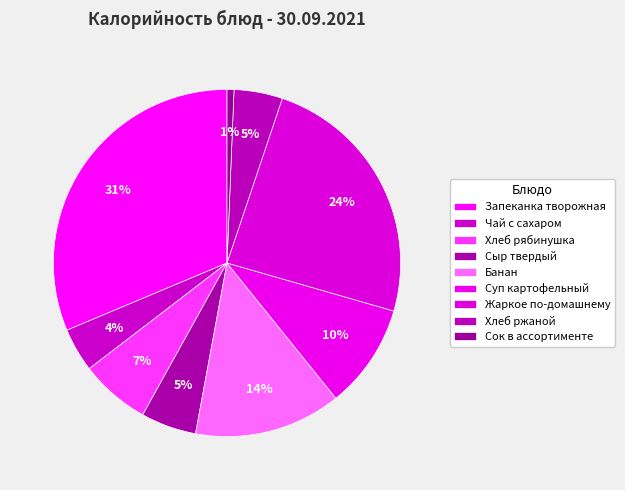

How many slices are in this pie chart?

9